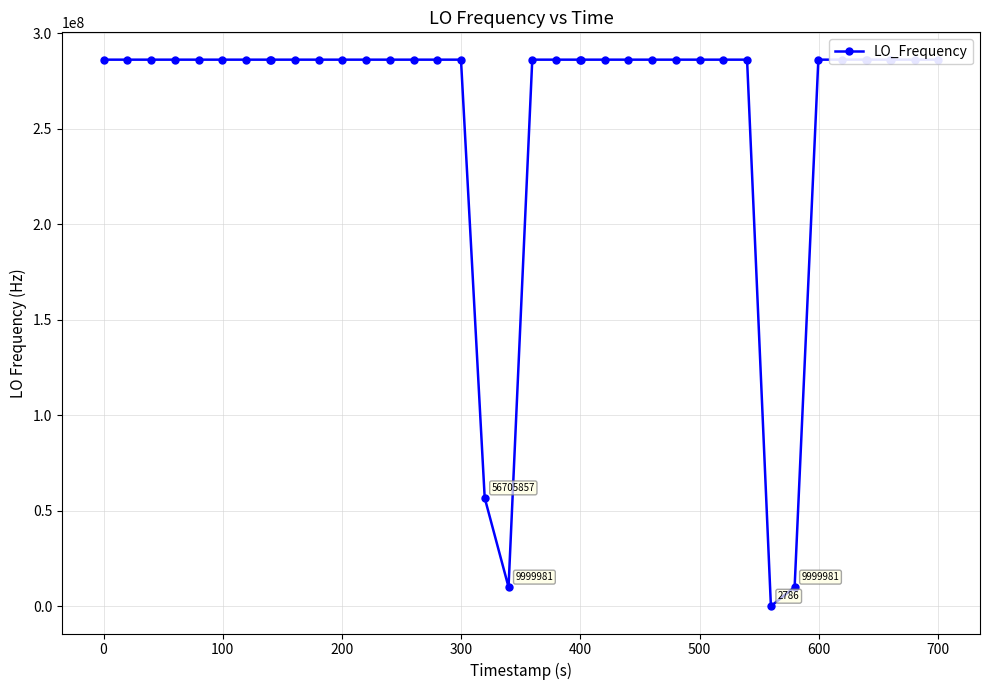

True or false: the data has more than 0 interior local peaks.

True